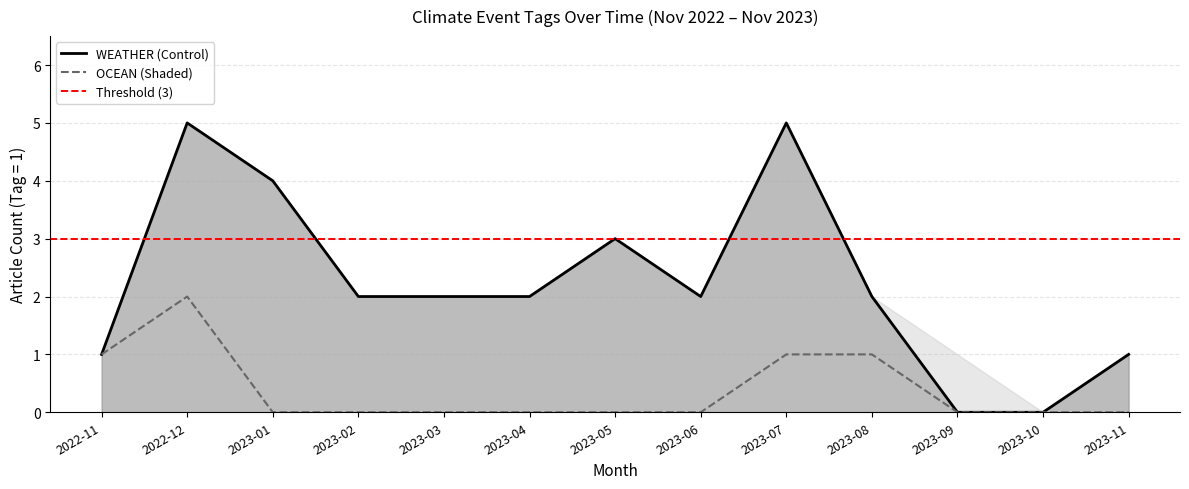

How many OCEAN values are between 0 and 1?

12